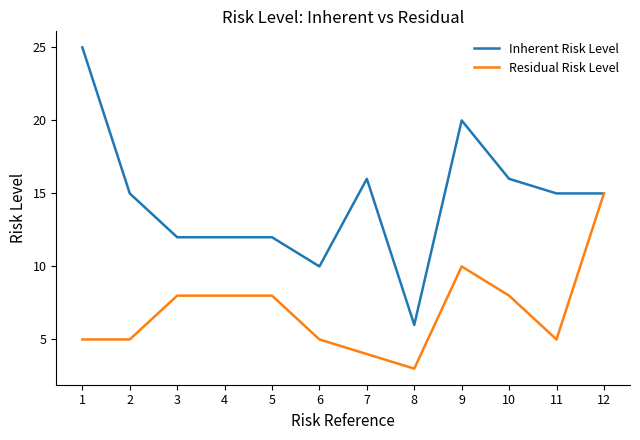

Which series has the largest total across all categories?

Inherent Risk Level